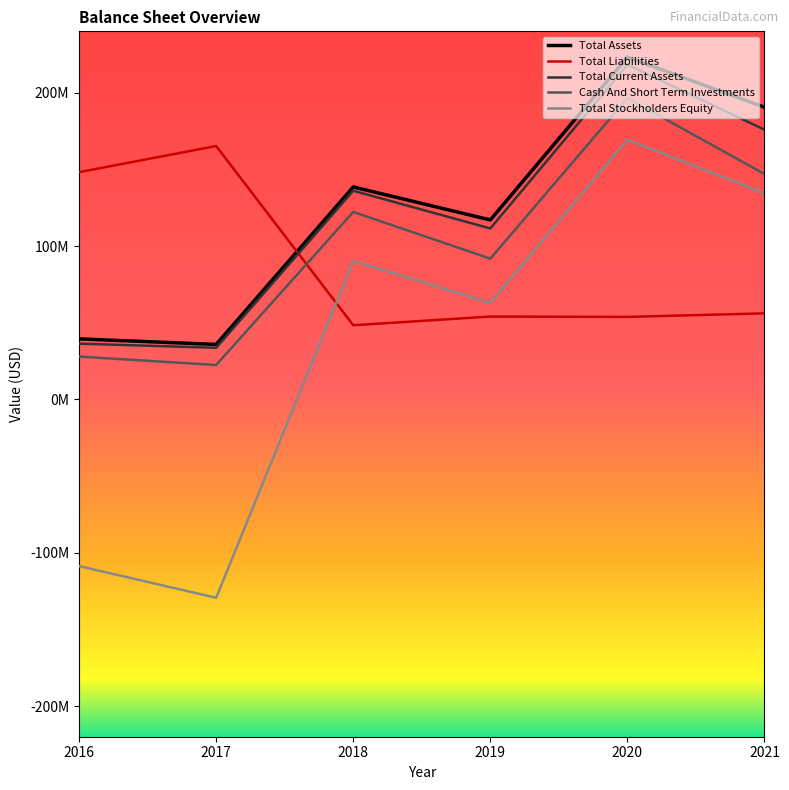

Which series changed the most between 2016 and 2017?

Total Stockholders Equity